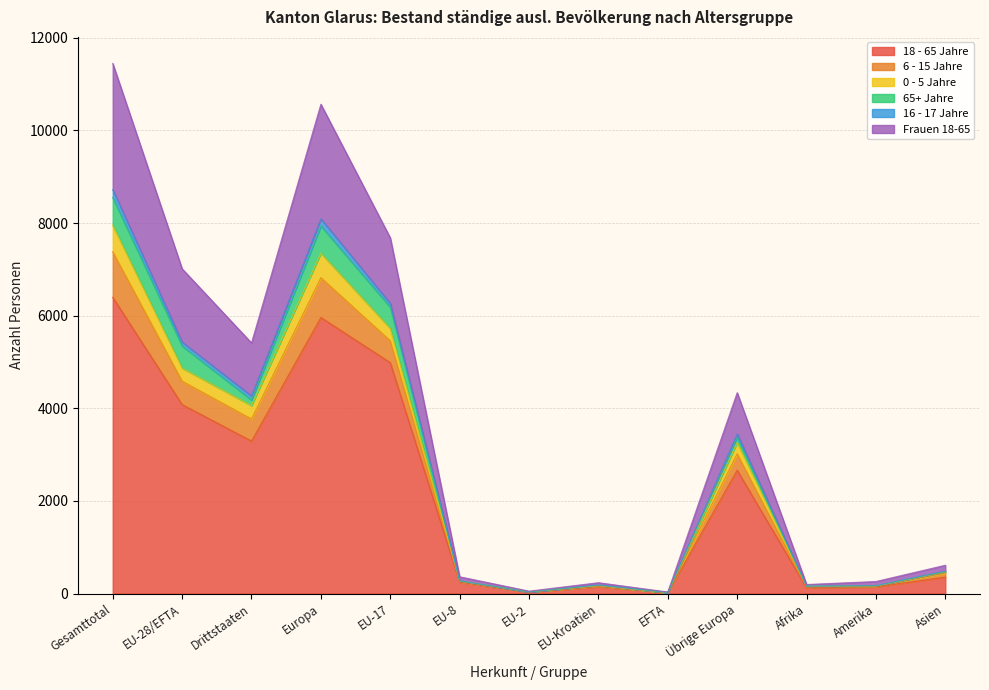

What is the lowest value of the 16 - 17 Jahre series?

24